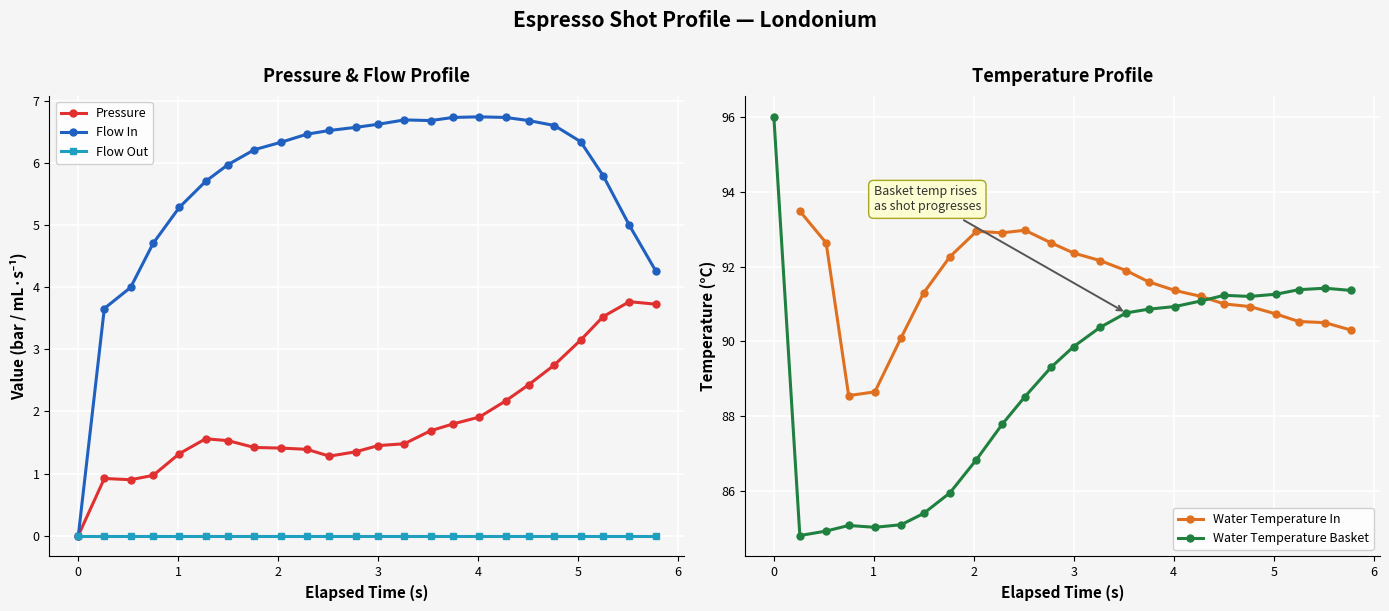

Between 3.75 and 4.762, which series saw the biggest shift?

pressure